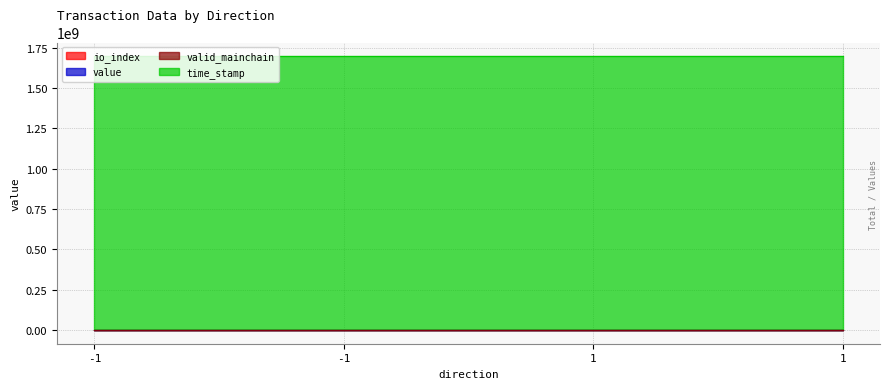

List the labels in order of io_index value, smallest first.

-1, 1, -1, 1